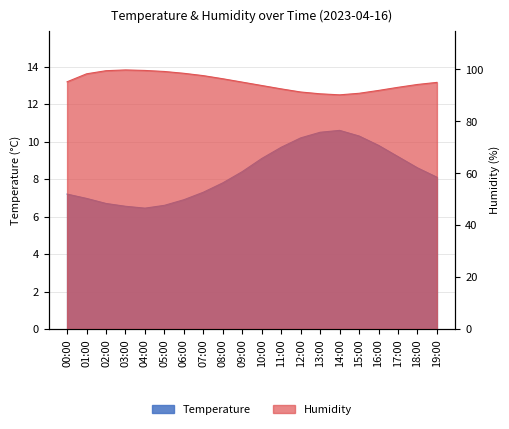

List the series in order of their peak value, highest first.

Humidity, Temperature